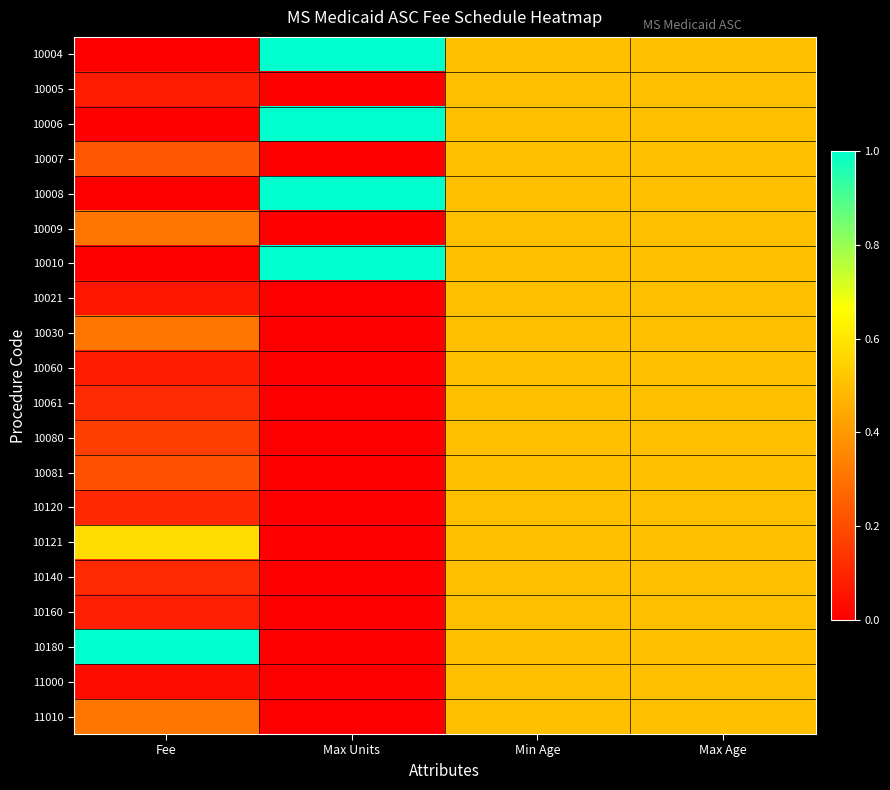

How many categories are shown in the chart?

4